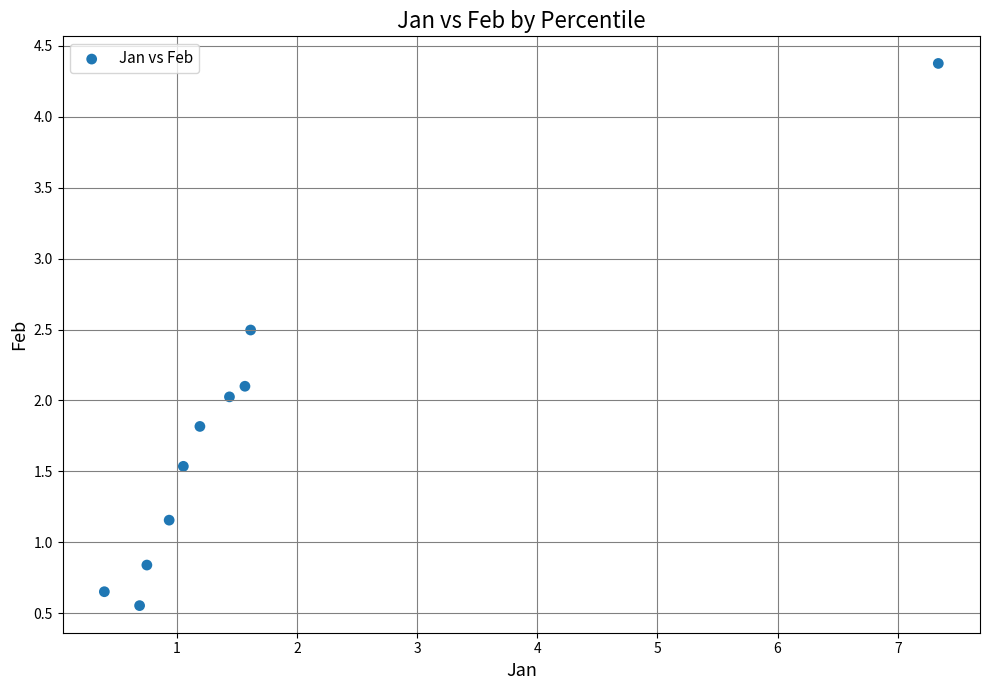

What is the average X value?

1.7